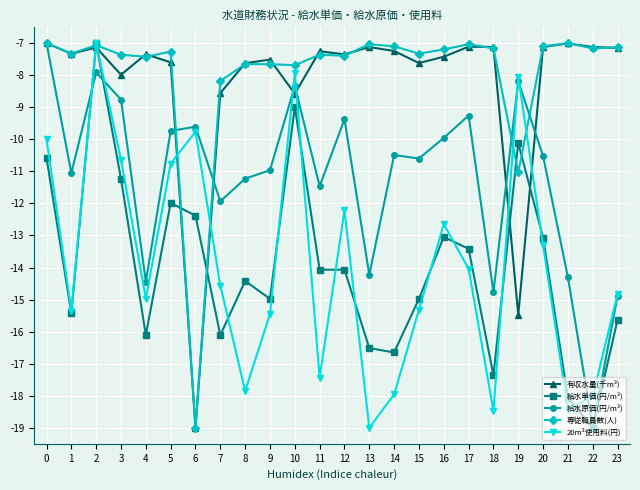

What is the value of the 専従職員数(人) point at the 8th from the left?

-8.2